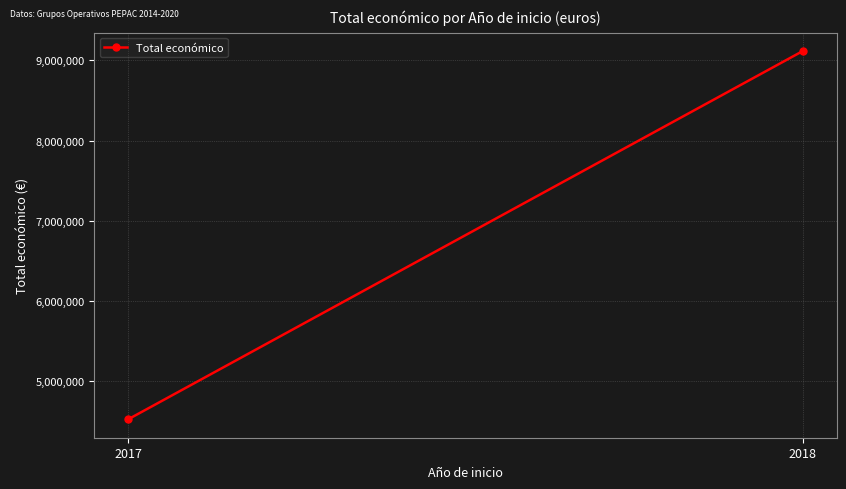

What is the difference between the maximum and minimum values?

4595825